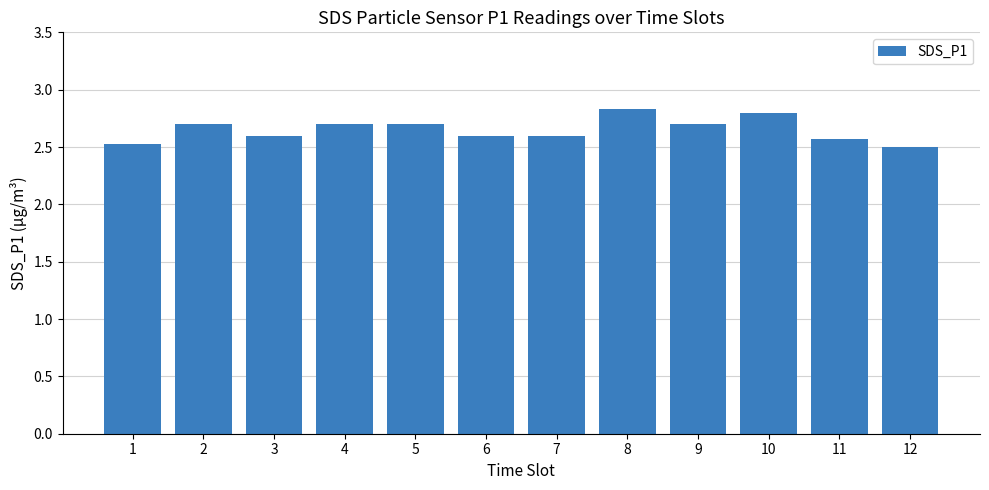

What is the value of the 7th bar from the left?

2.6